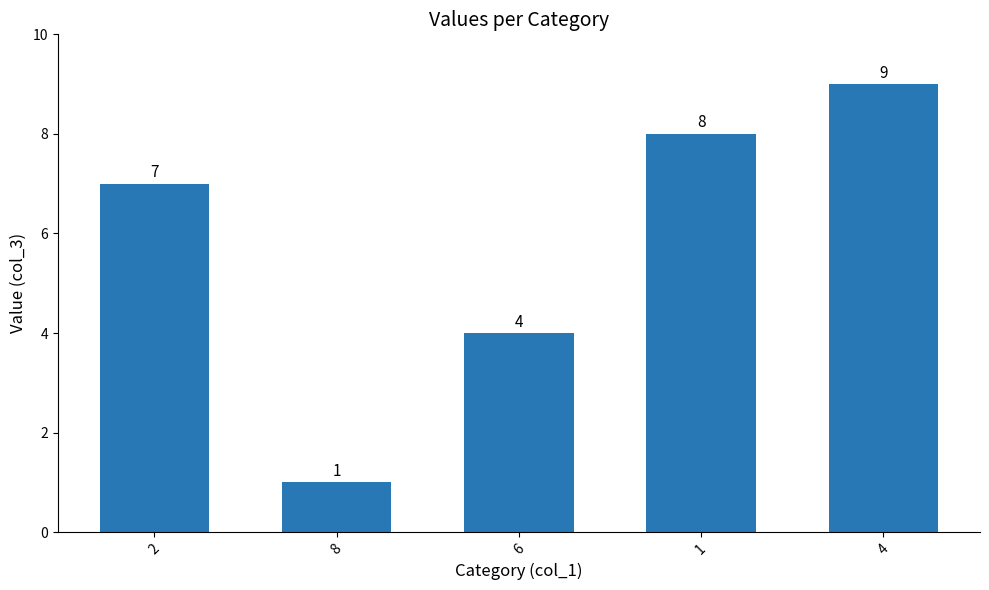

What is the difference between the maximum and second lowest values?

5